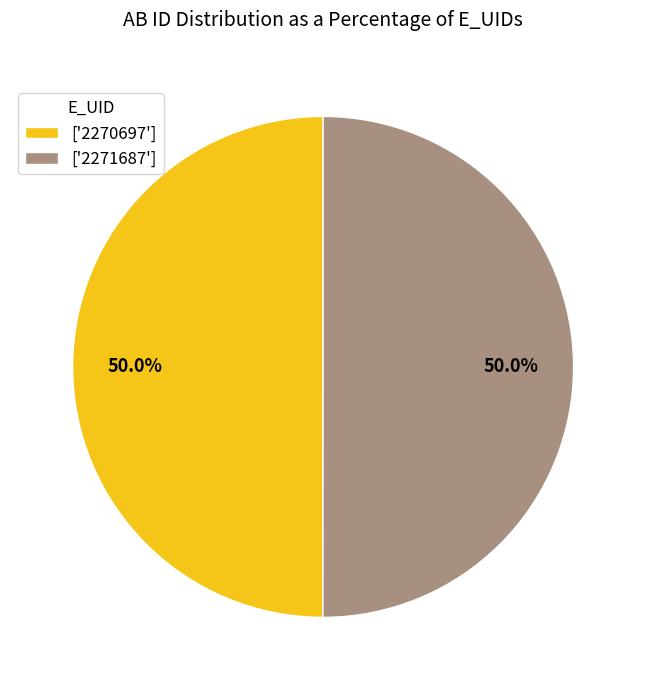

What is the ratio of the value at ['2271687'] to the value at ['2270697']?

1.0